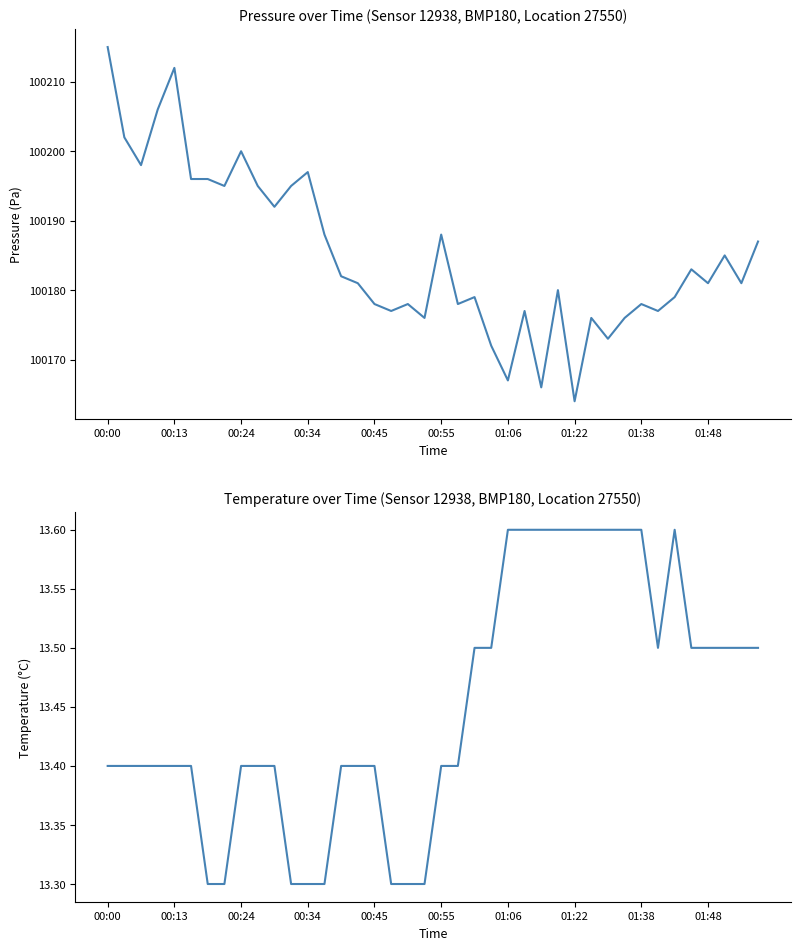

What is the label of the 31st point from the left?

30